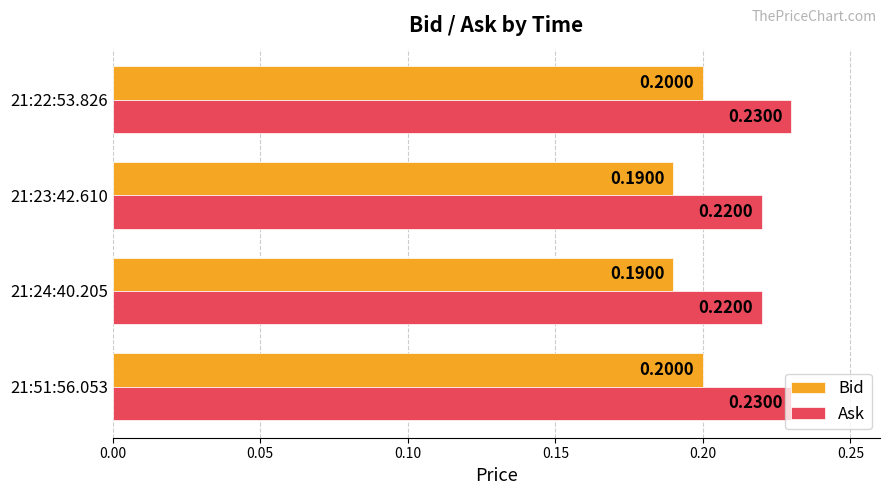

Rank the series by their average value, from lowest to highest.

Bid, Ask